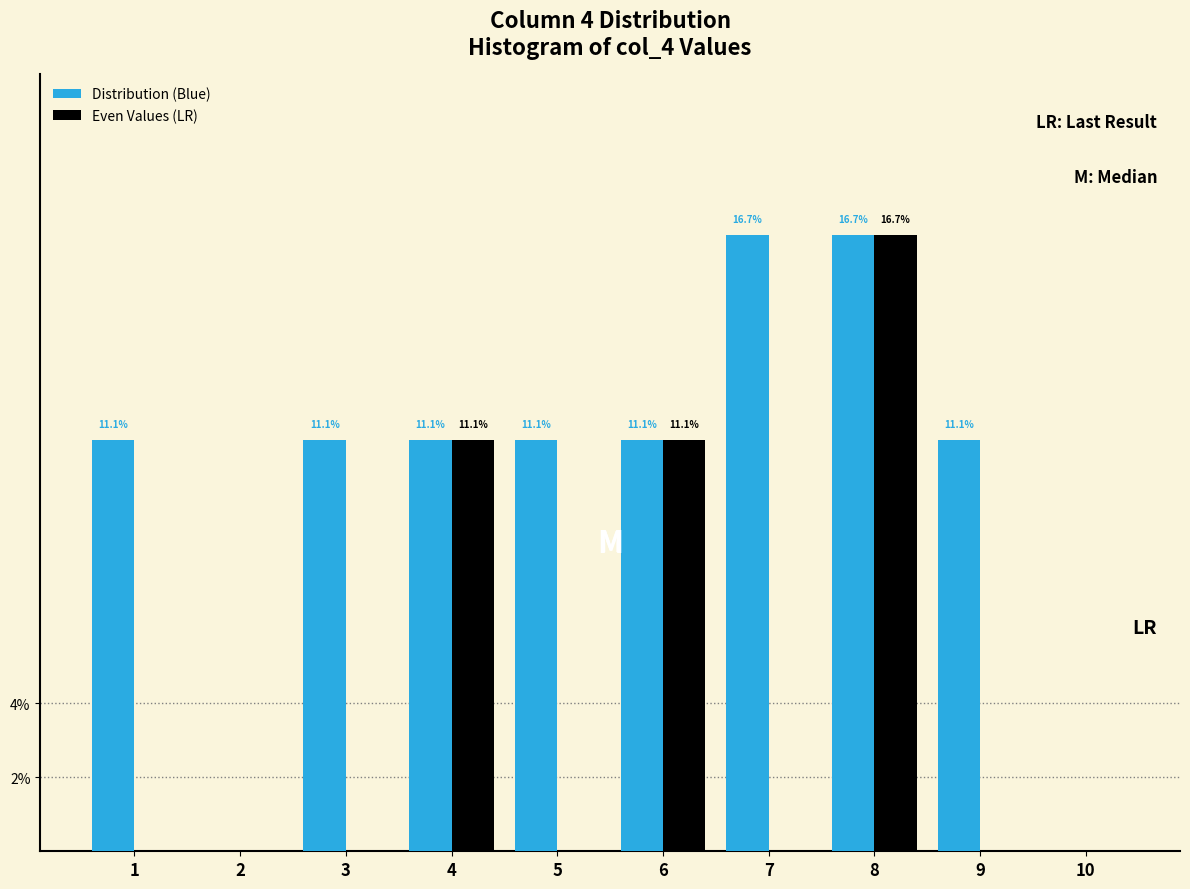

Does the chart contain stacked bars?

No